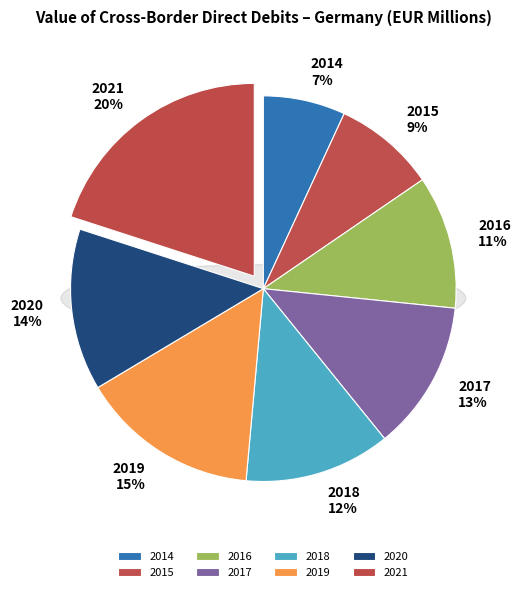

What percentage is the 2017 slice, to the nearest percent?

13%